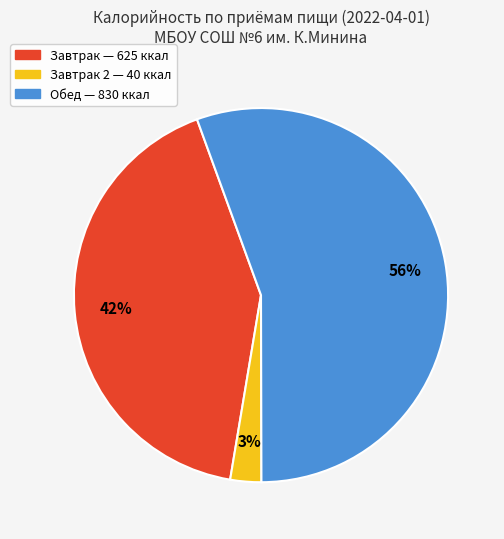

Is there a majority slice in this chart?

Yes